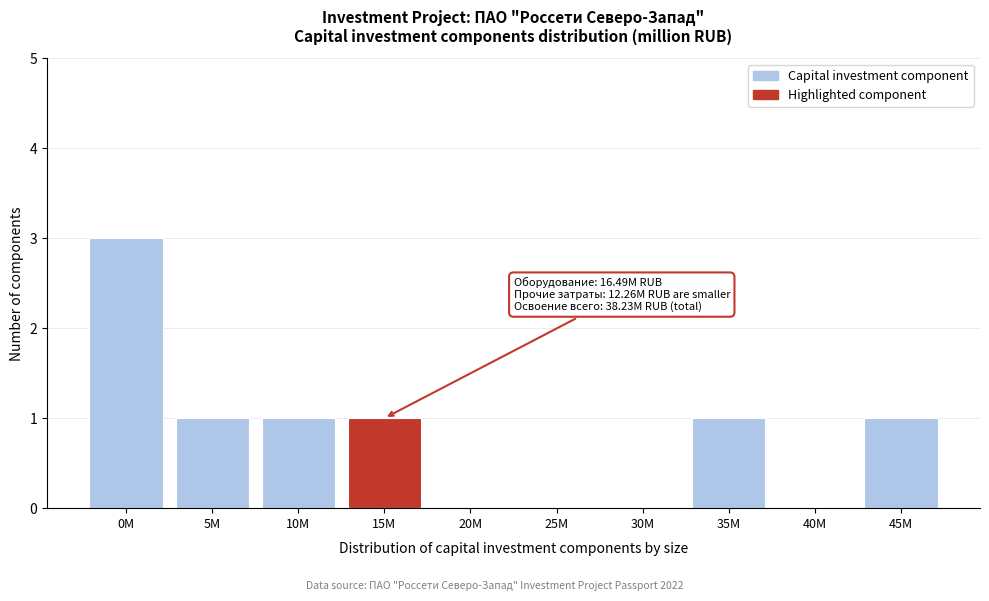

Reading left to right, what are all the values shown in this chart?

0M=3	5M=1	10M=1	15M=1	20M=0	25M=0	30M=0	35M=1	40M=0	45M=1